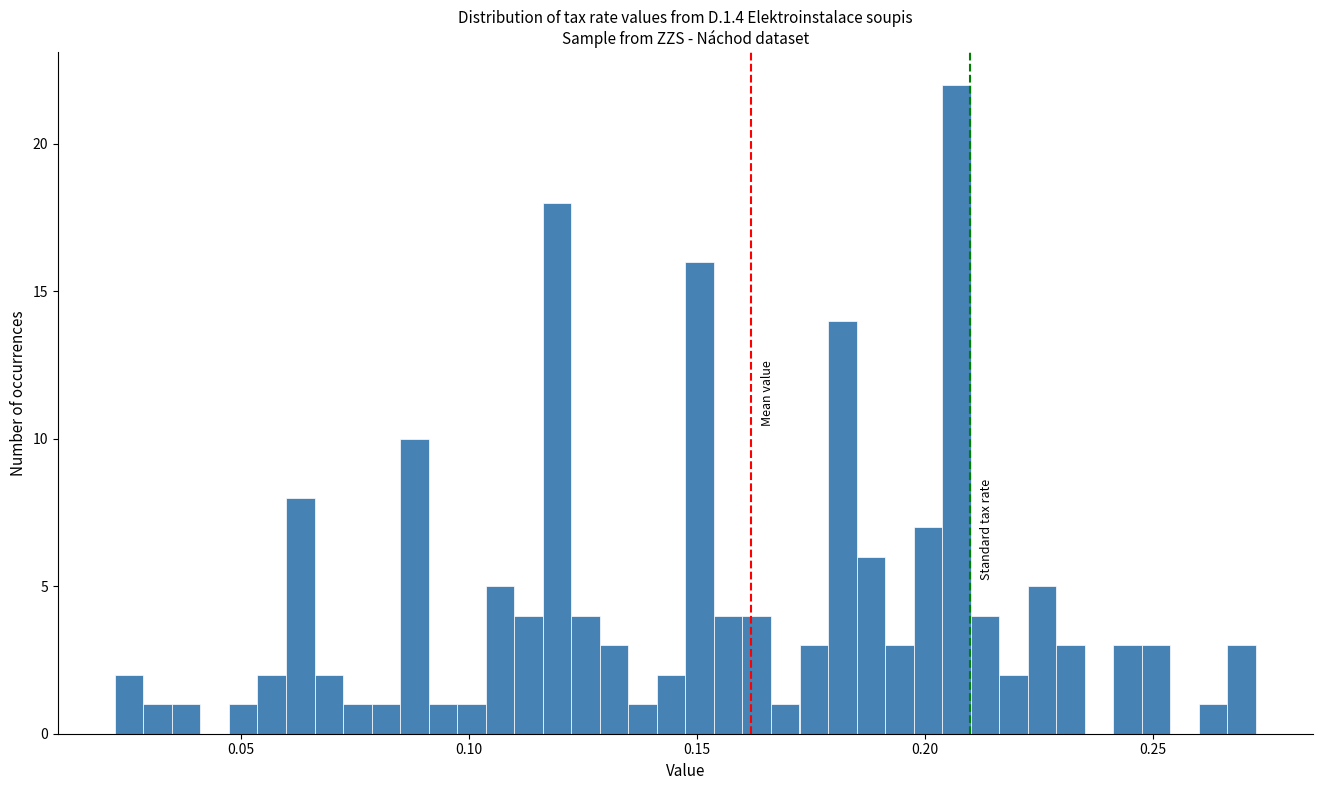

Around what value on the x-axis is the tallest bar? Give the approximate position of its centre, as read against the axis.

0.205